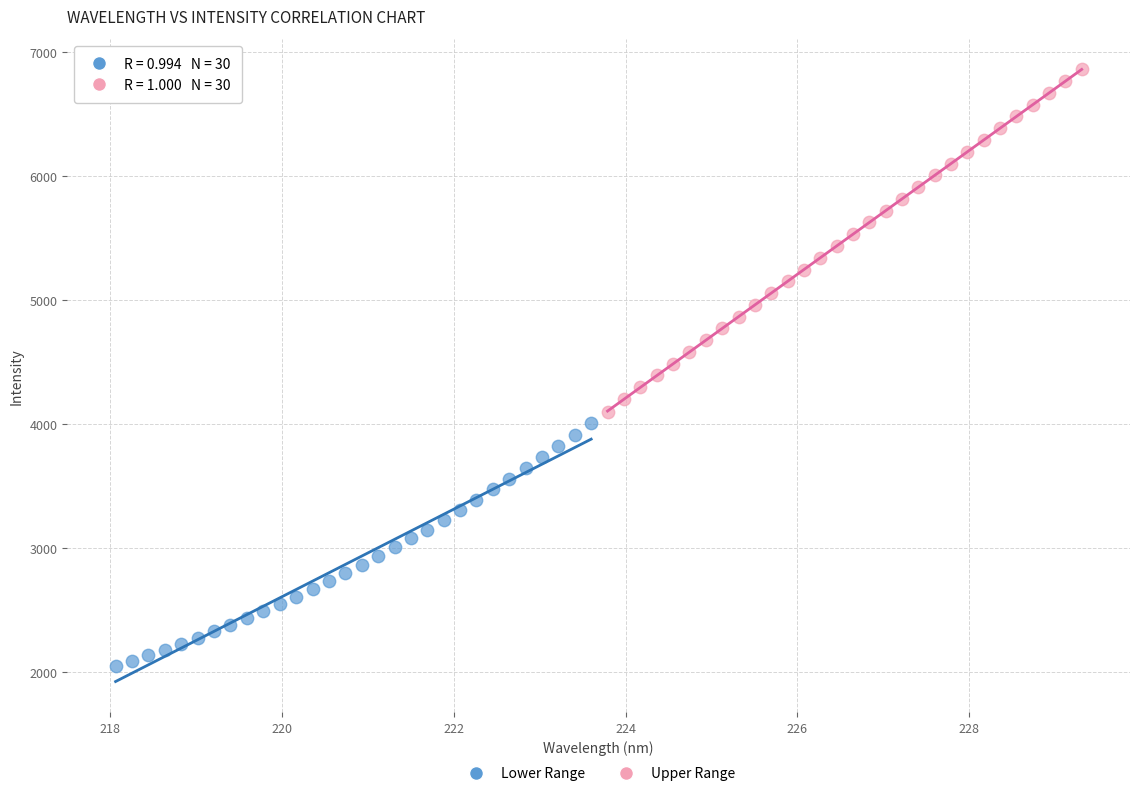

Which series contains the lowest Y value?

Lower Range